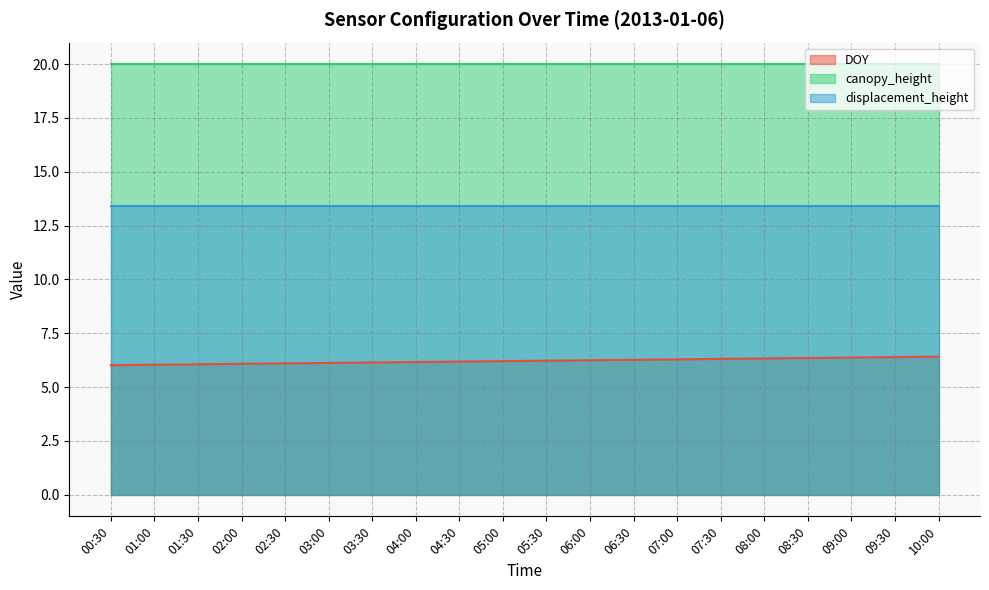

The displacement_height series shows 13.4 at 08:30. True or false?

True